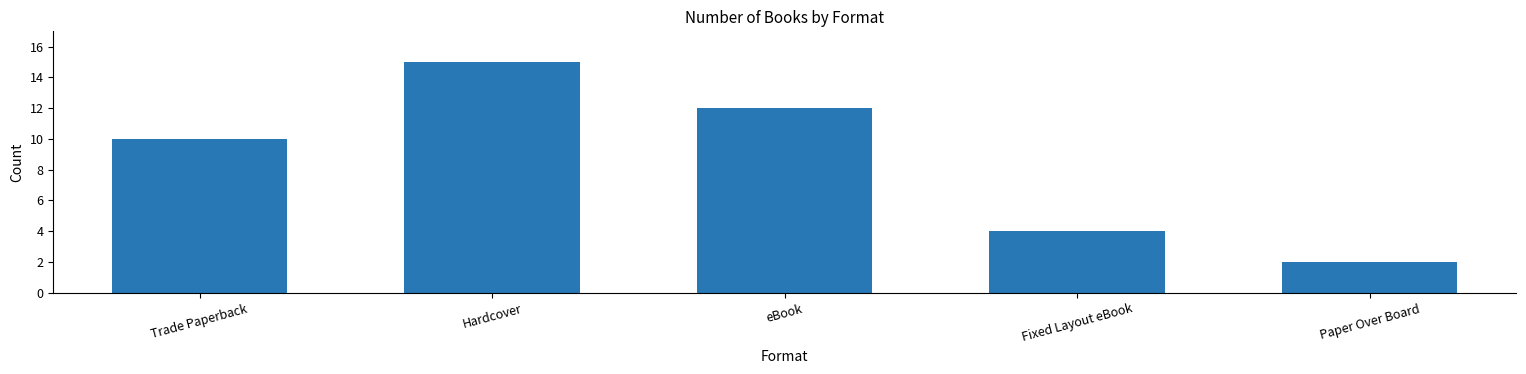

Where is the data nearest to the value 8?

Trade Paperback